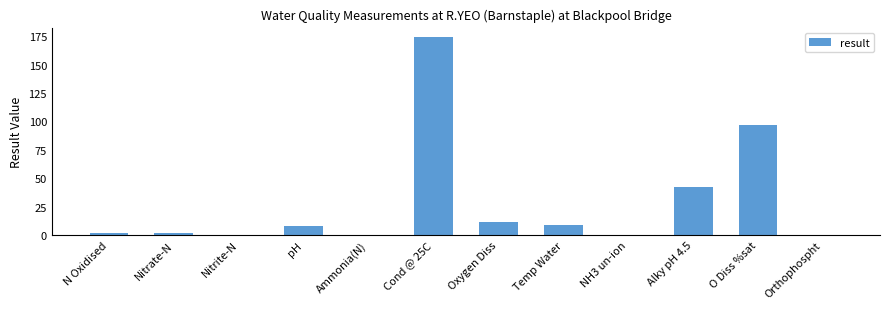

True or false: the data shows 9.0 at Temp Water.

True